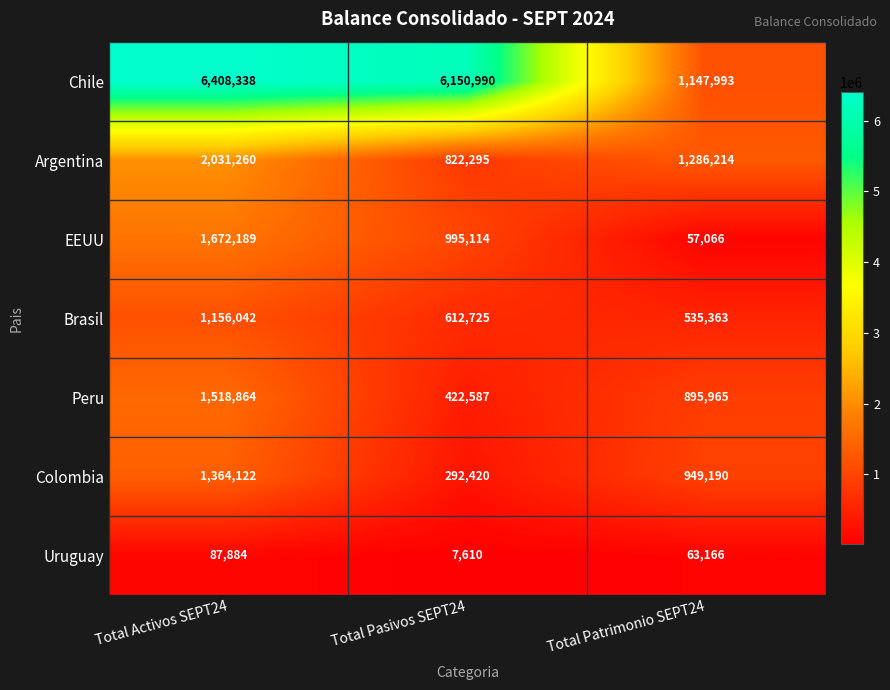

True or false: EEUU has a value of 57066 at Total Patrimonio SEPT24.

True